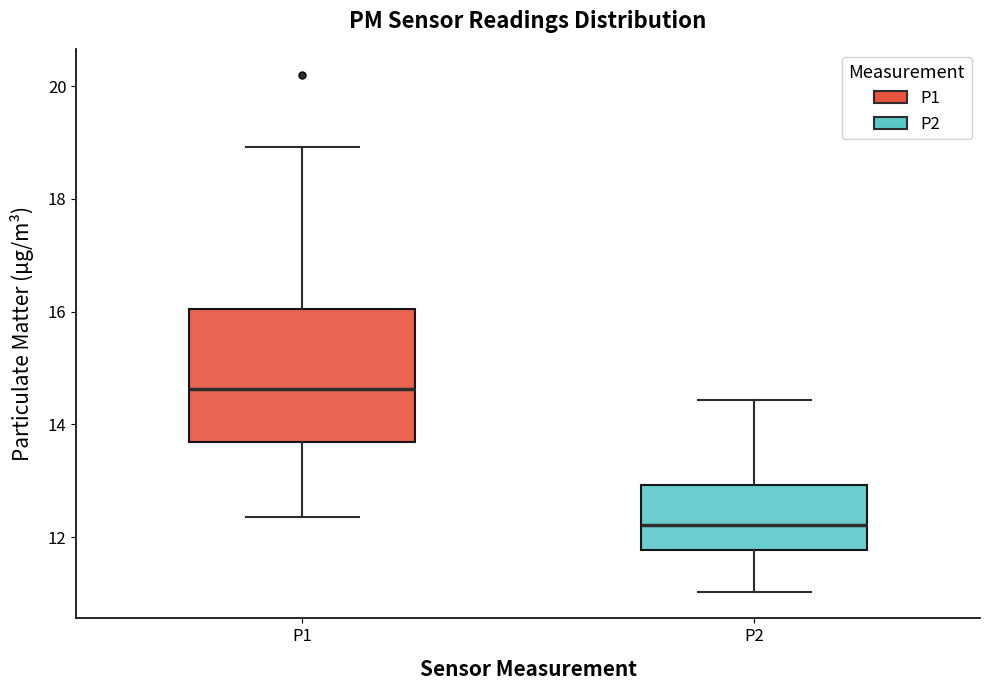

Where is the lower edge of the box for P2 on the y-axis? The values are not printed on the chart, so give them approximately, as read against the axis.

11.8